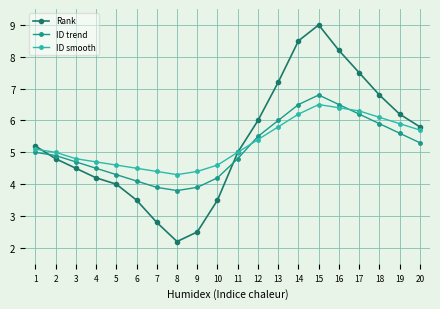

Rank the series at 1 from lowest to highest value.

ID trend, ID smooth, Rank